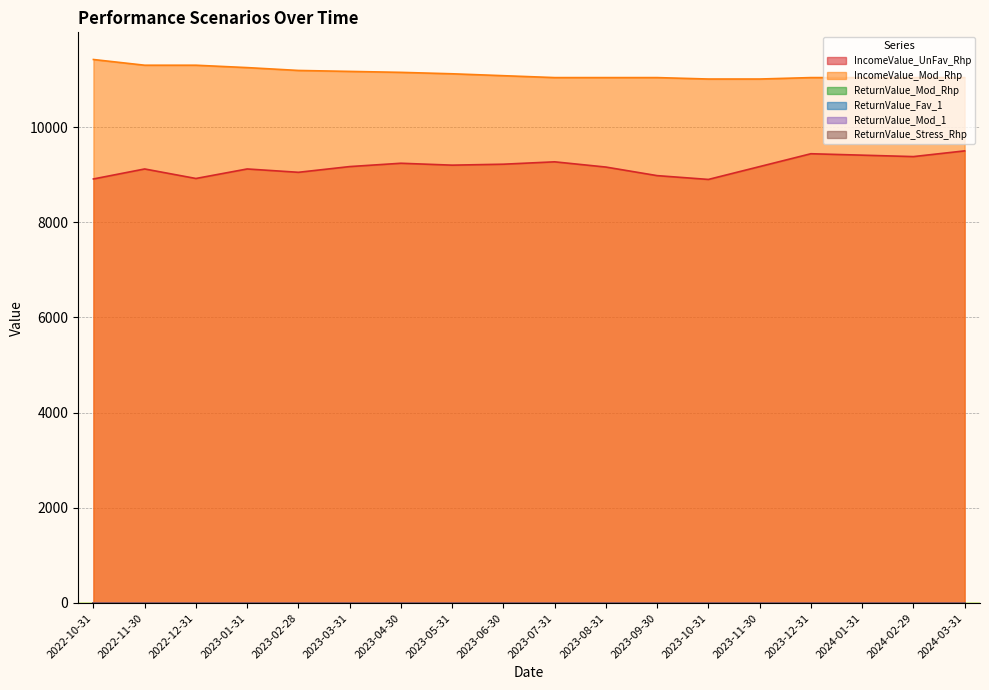

What is the label of the 7th point from the left?

2023-04-30